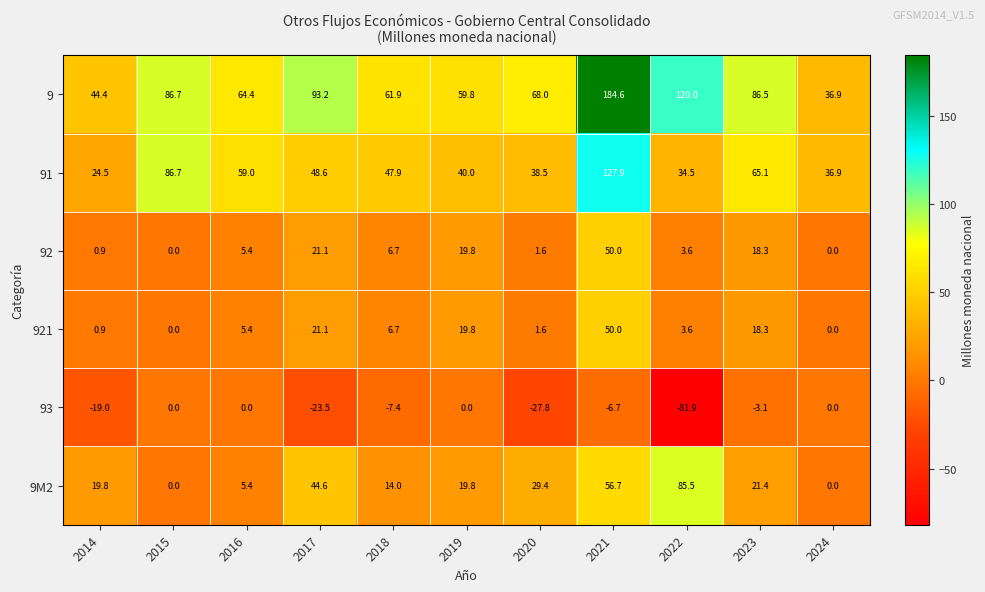

Between 2014 and 2022, which series saw the biggest shift?

9